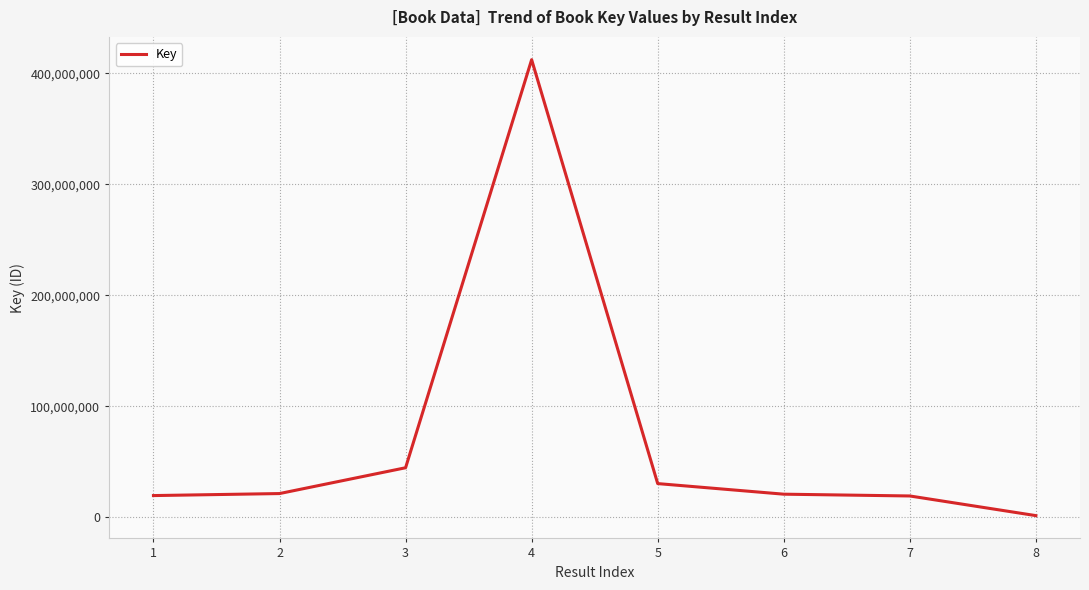

At which category does the chart reach its peak across all series?

4